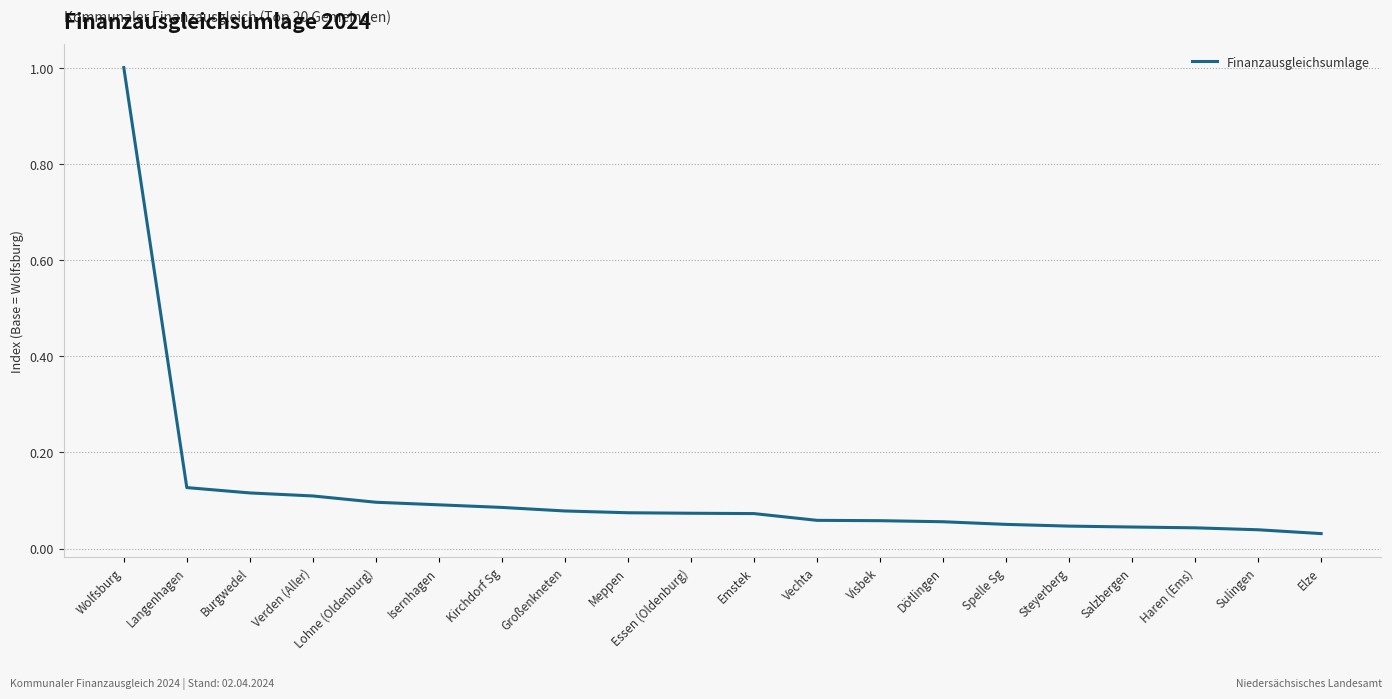

Is it true that the value at Langenhagen is 0.0?

False